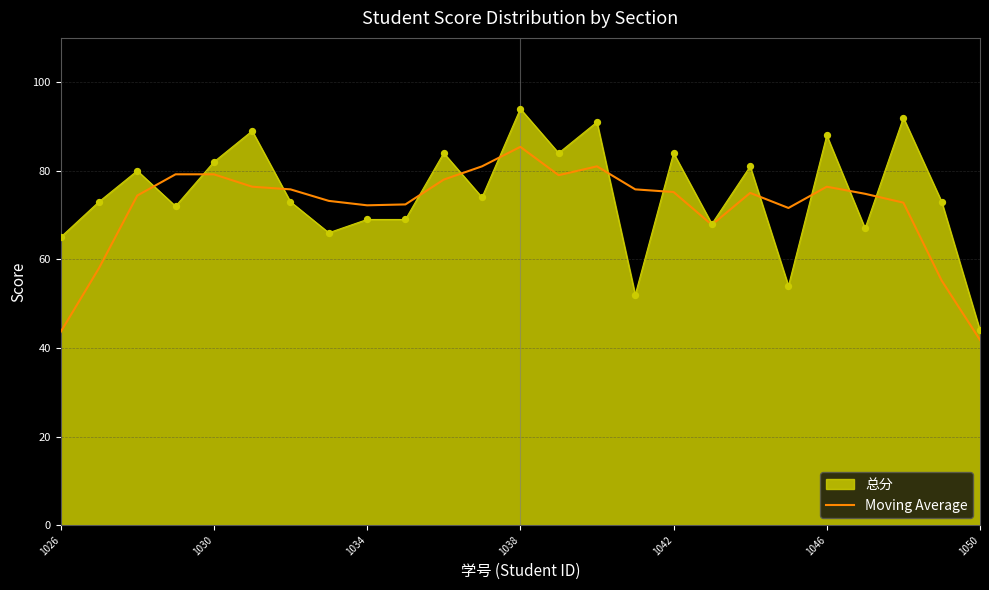

Which series has the widest spread of values?

总分